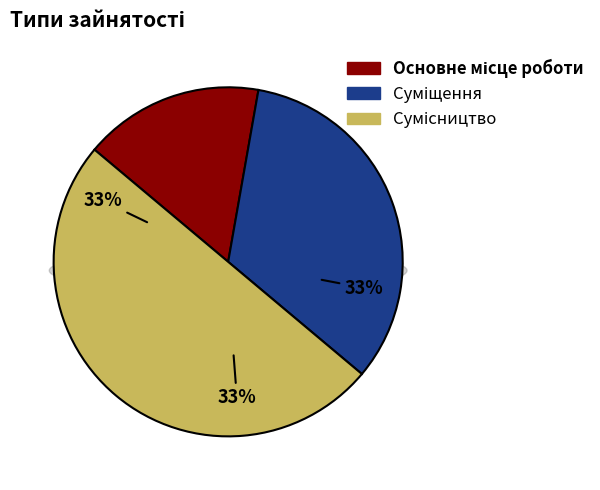

What is the smallest slice in the pie chart?

Основне місце роботи